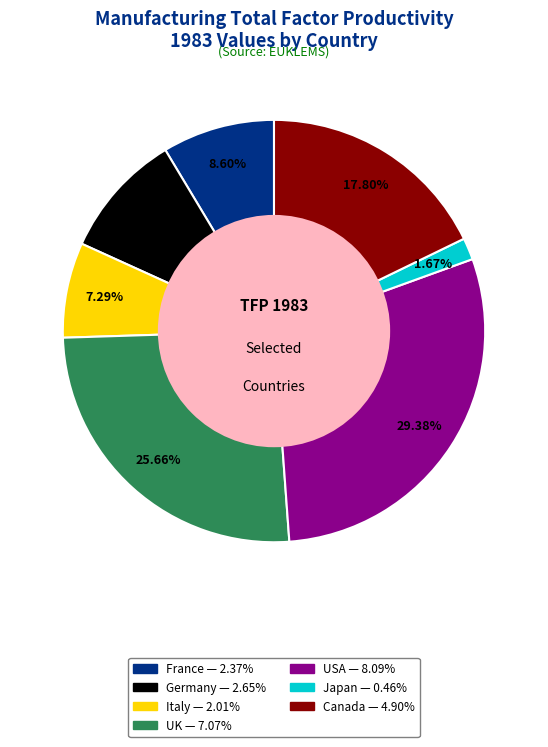

Is it true that France is 1% of the pie?

False